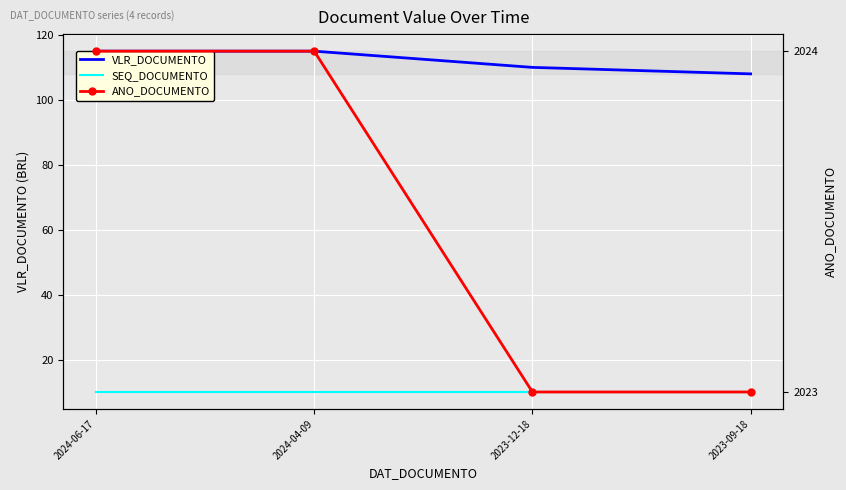

True or false: VLR_DOCUMENTO has a value of 46 at 2023-09-18.

False